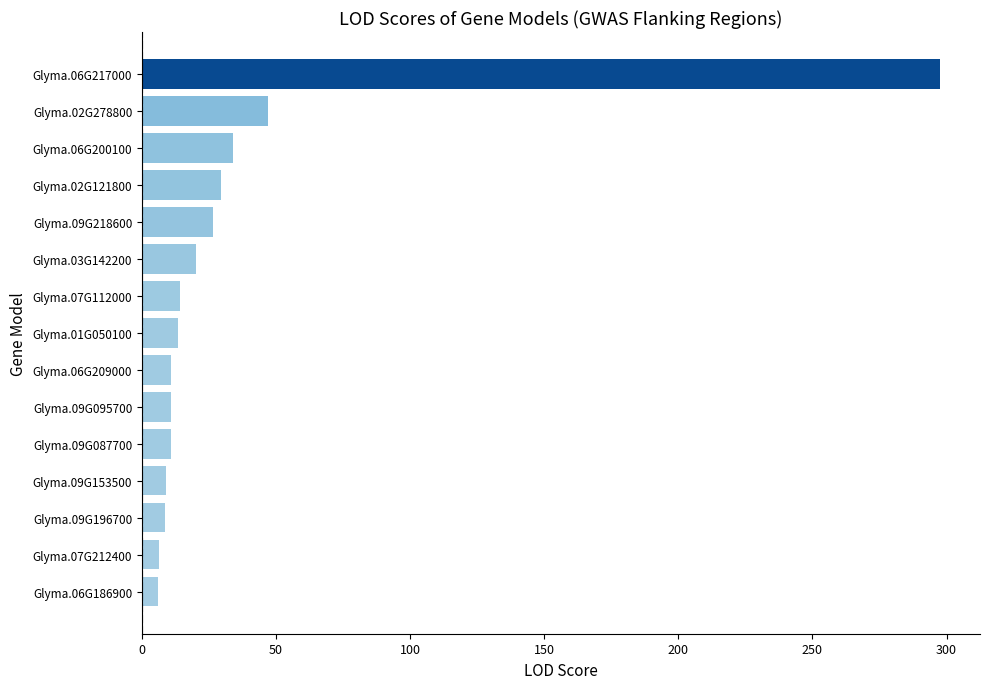

Are the bars grouped side by side (vs. stacked)?

No